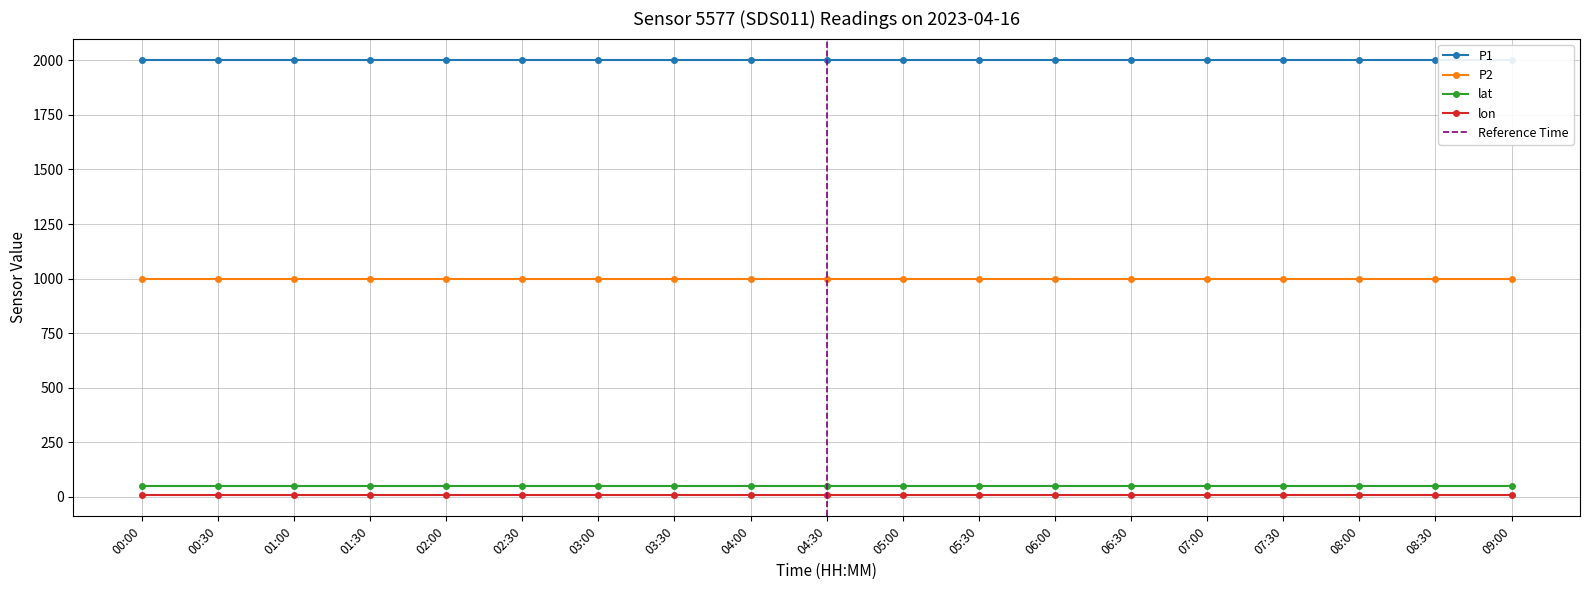

True or false: lat and P1 cross at least once.

False